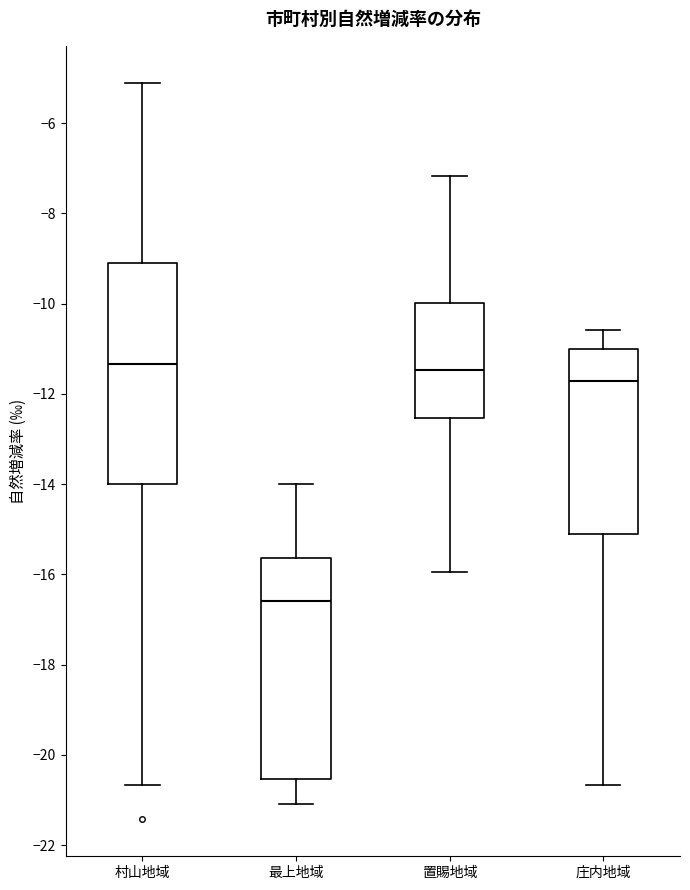

Reading left to right, read every box against the y-axis: the position of its median line, the range the box covers, and the ends of its whiskers. The values are not printed on the chart, so give them approximately, as read against the axis.

村山地域: median -11.4, box -14.0 to -9.0, whiskers -20.6 to -5.2
最上地域: median -16.6, box -20.6 to -15.6, whiskers -21.0 to -14.0
置賜地域: median -11.4, box -12.6 to -10.0, whiskers -16.0 to -7.2
庄内地域: median -11.8, box -15.2 to -11.0, whiskers -20.6 to -10.6